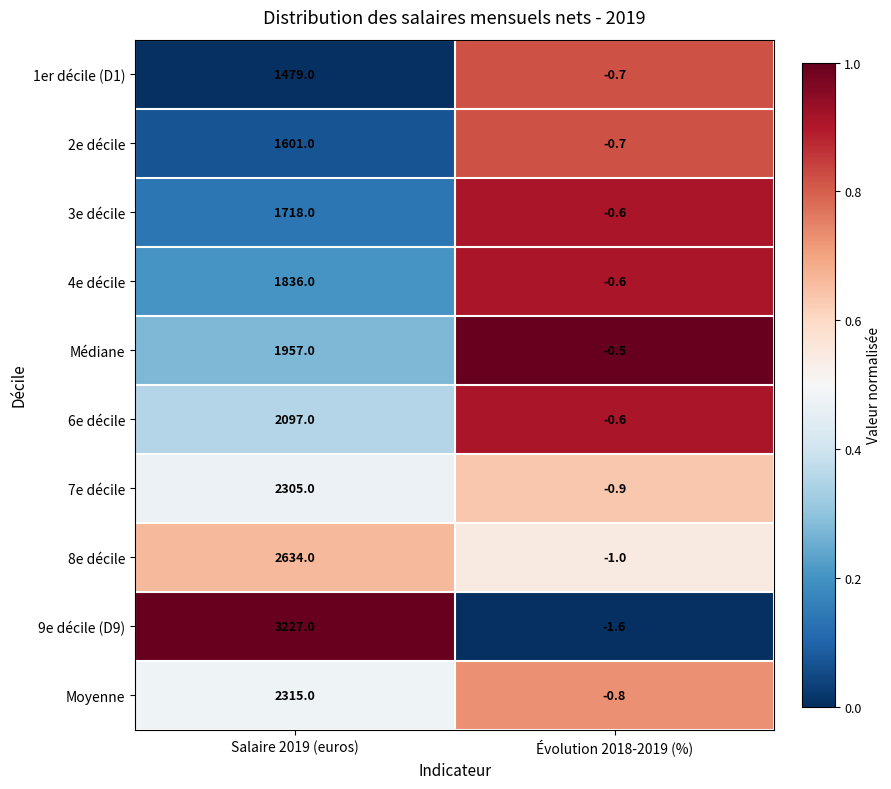

Which label corresponds to the smallest value in the chart?

Évolution 2018-2019 (%)